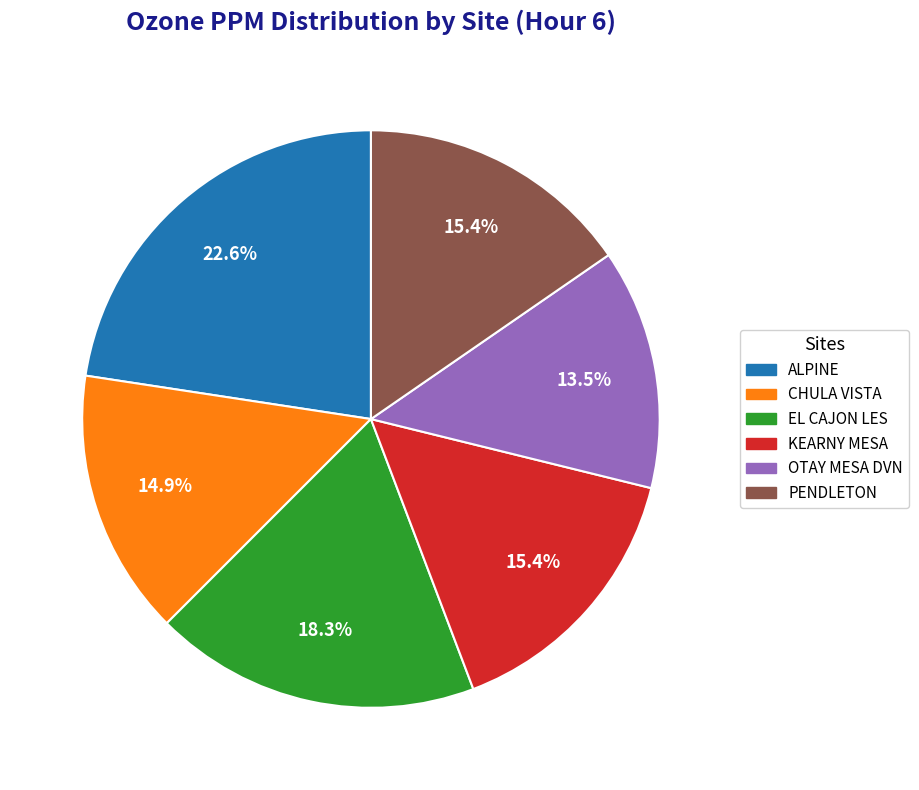

Does EL CAJON LES represent more than half of the total?

No